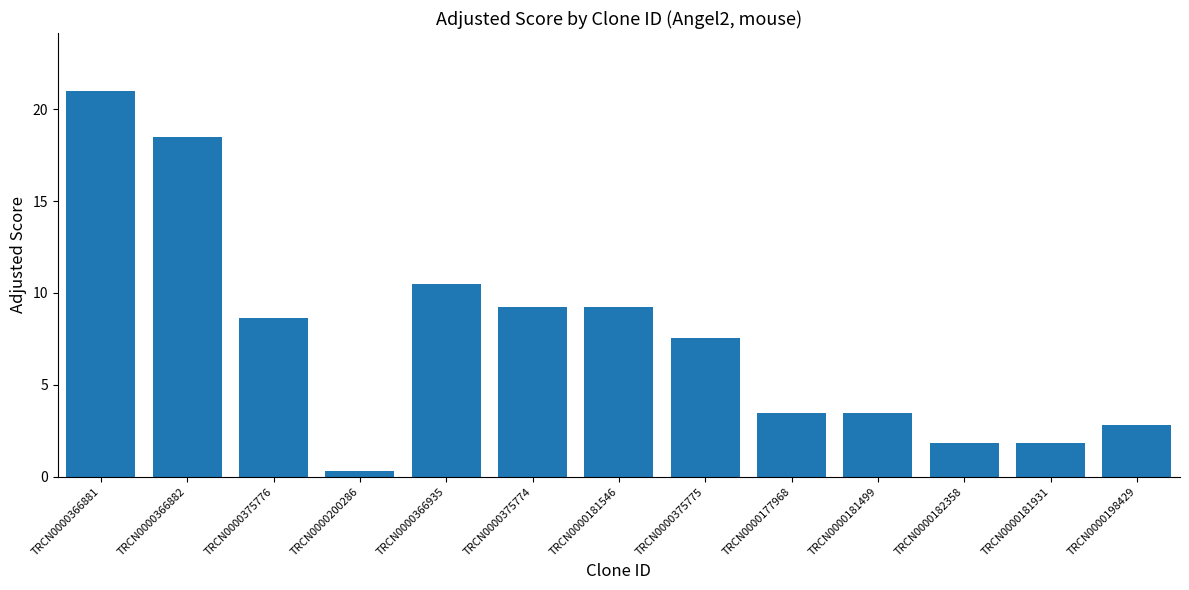

What is the difference between the maximum and second lowest values?

19.2